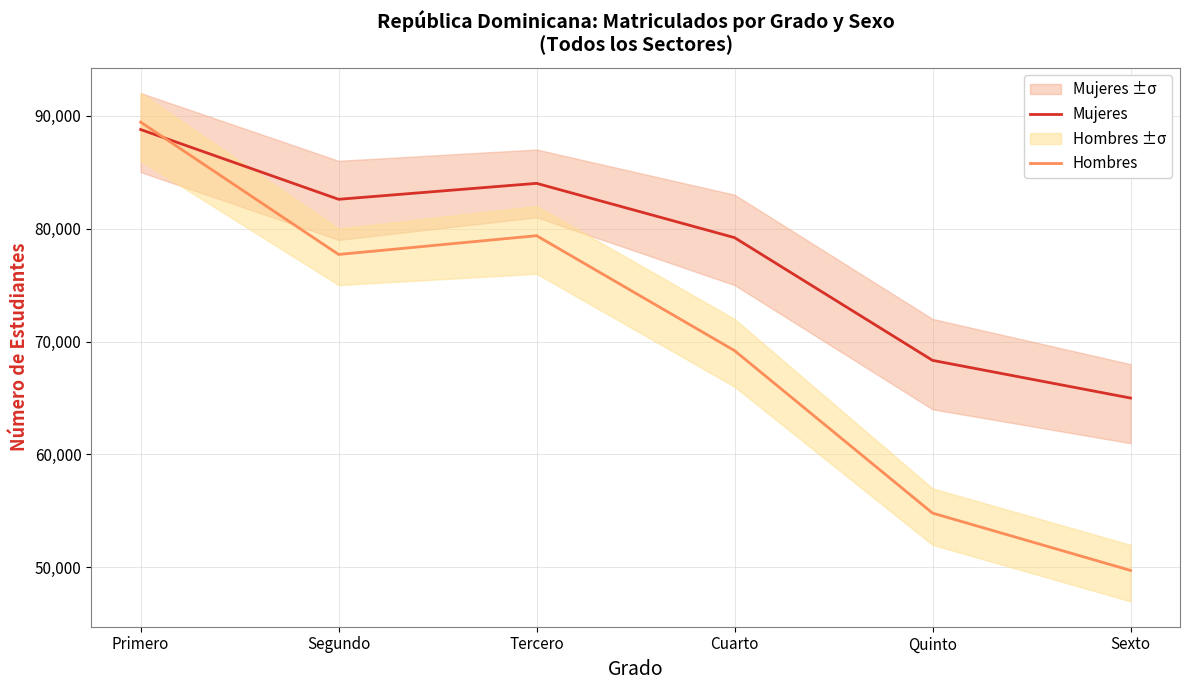

At which label does Hombres first exceed 77710?

Primero